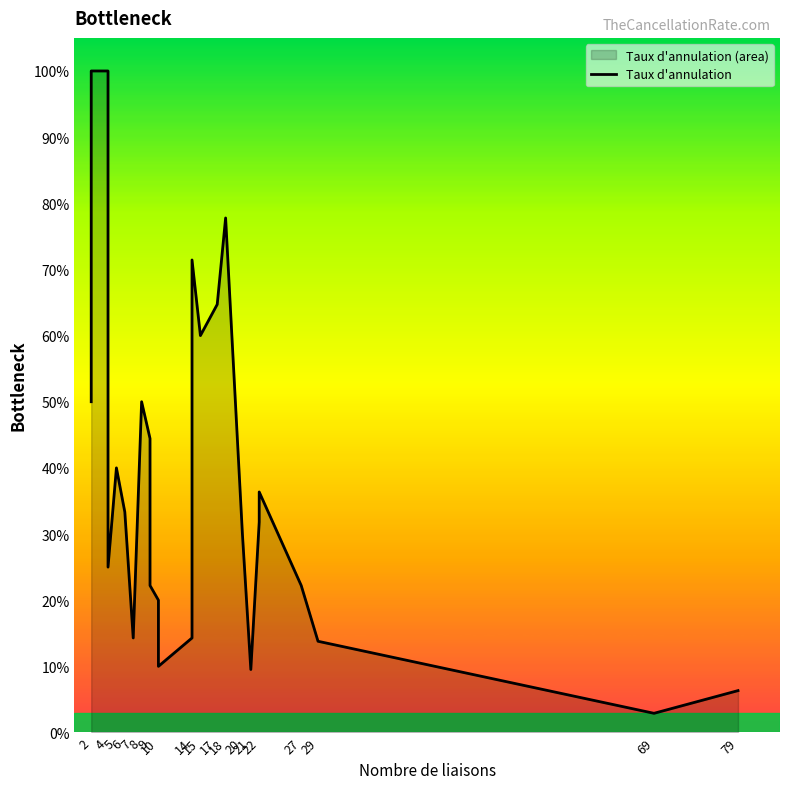

True or false: there are more than 1 points higher than both neighbors.

True